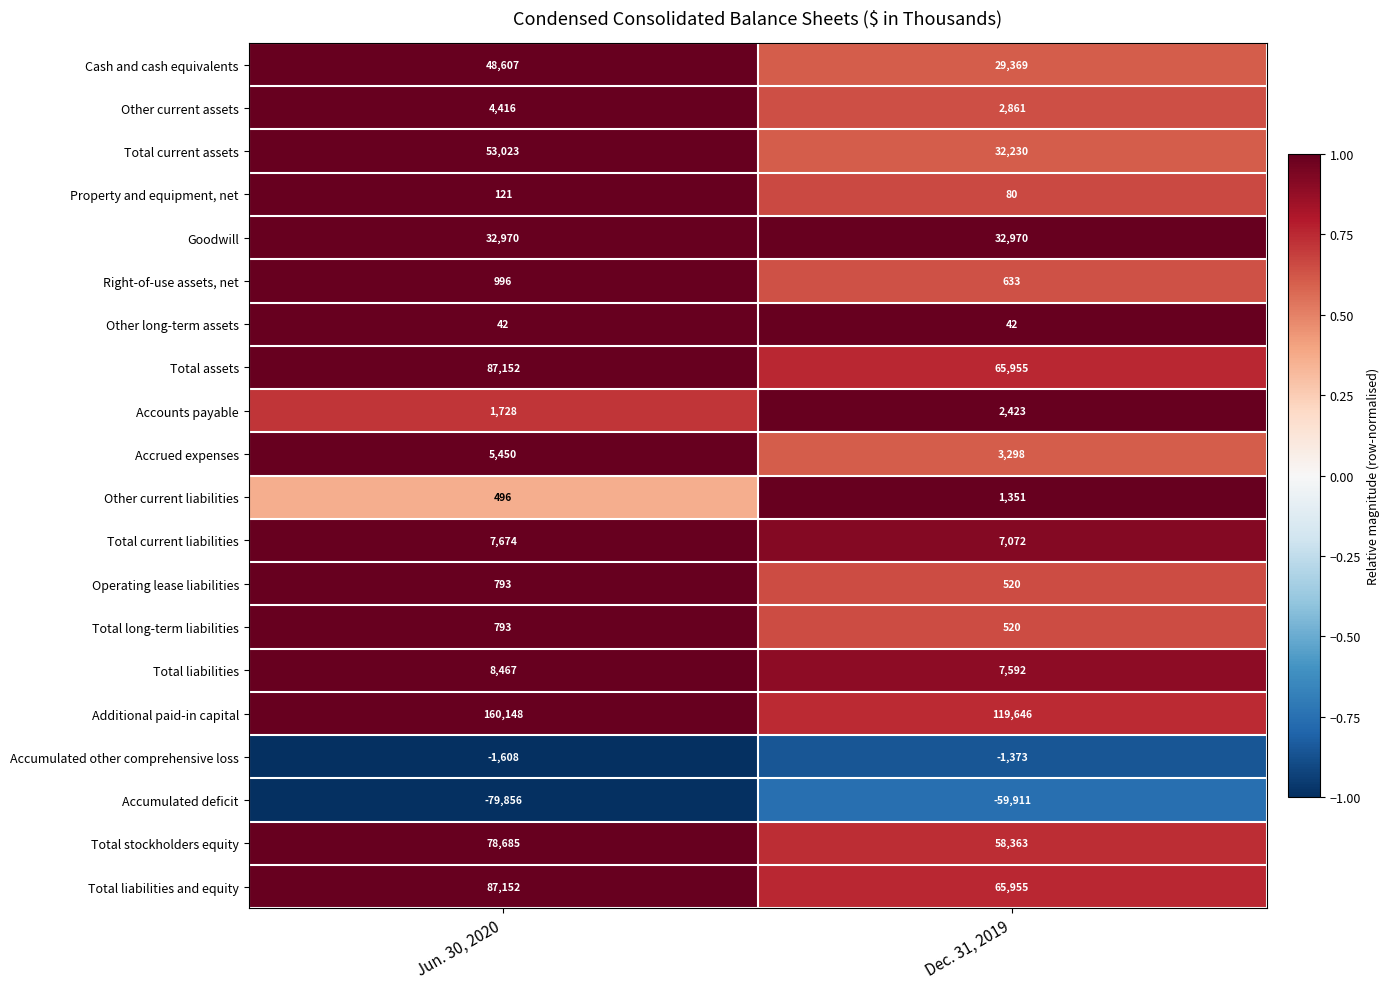

What is the difference between the Accumulated deficit values at Dec. 31, 2019 and Jun. 30, 2020?

19945